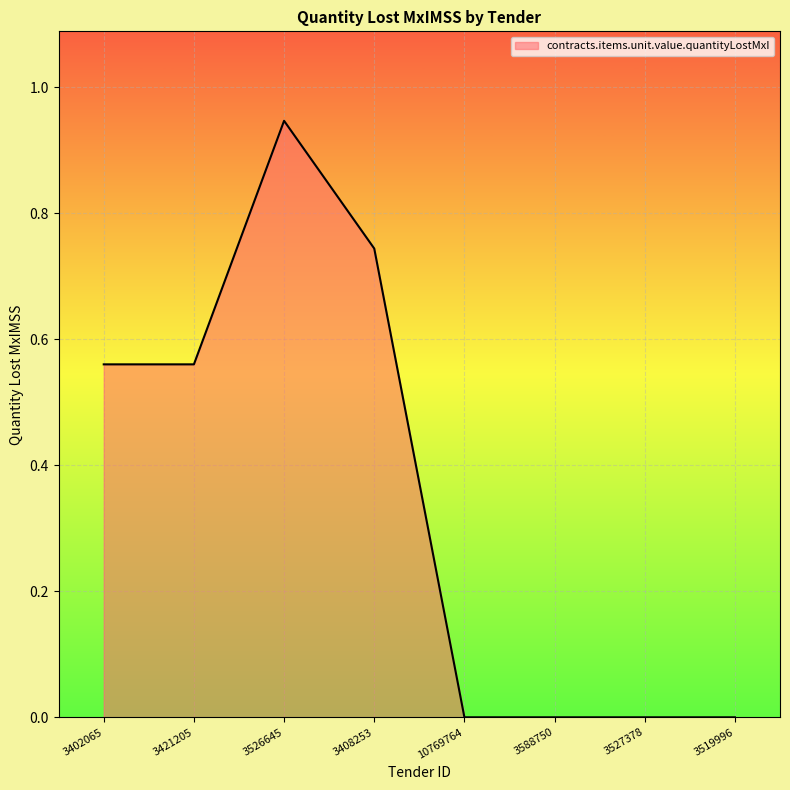

The chart shows a value of 0.0 at 3527378. True or false?

True